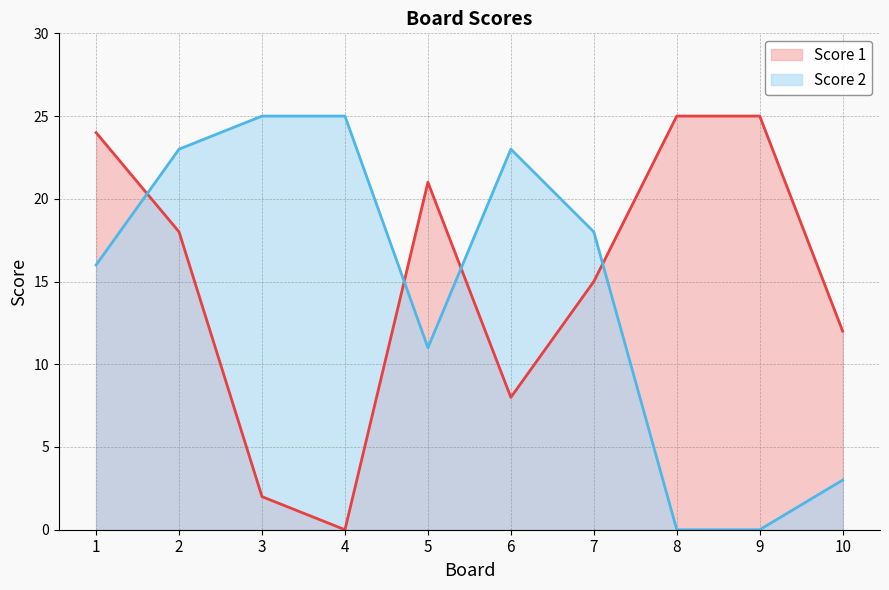

How many lines are shown in the chart?

2